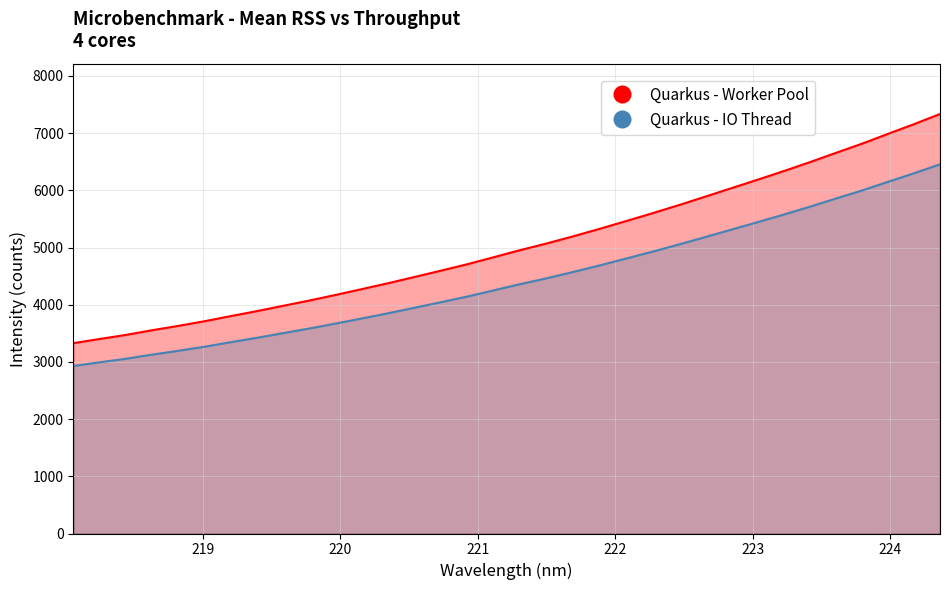

Reading left to right, extract all data points from this chart.

Quarkus - Worker Pool: 3328.7	3401.3	3472.5	3554.7	3630.9	3712.5	3802.5	3889.9	3983.2	4075.6	4173.7	4275.6	4378.8	4487.7	4597.3	4709.3	4831.4	4954.4	5069.7	5193.6	5322.9	5457.8	5593.9	5735.1	5881.6	6030.3	6178.8	6329.9	6486.1	6649.9	6810.8	6983.9	7155.3	7334.2
Quarkus - IO Thread: 2929.3	2993.1	3055.8	3128.1	3195.2	3267.0	3346.2	3423.1	3505.2	3586.5	3672.9	3762.5	3853.3	3949.2	4045.6	4144.2	4251.7	4359.8	4461.3	4570.3	4684.2	4802.9	4922.7	5046.9	5175.8	5306.7	5437.4	5570.3	5707.8	5851.9	5993.5	6145.9	6296.7	6454.1